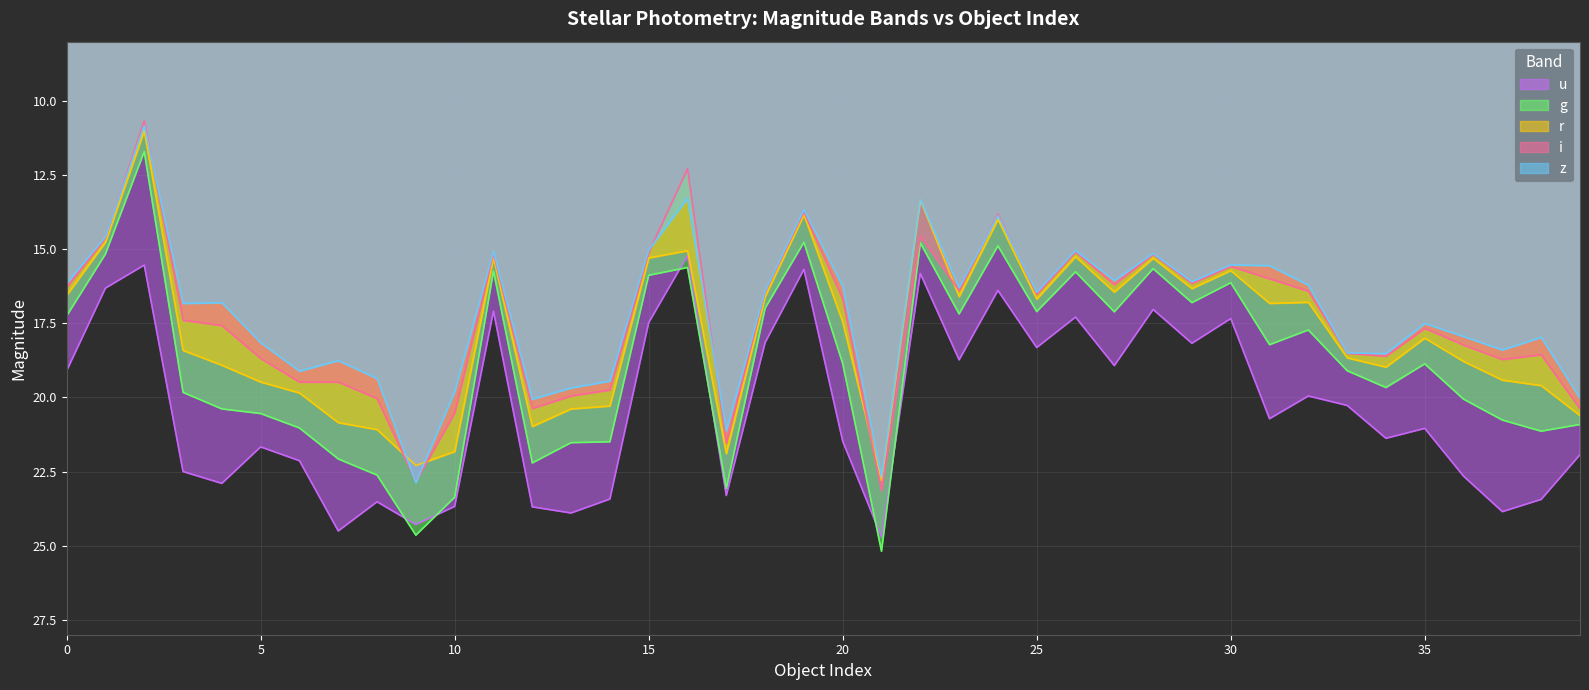

How many lines are shown in the chart?

5